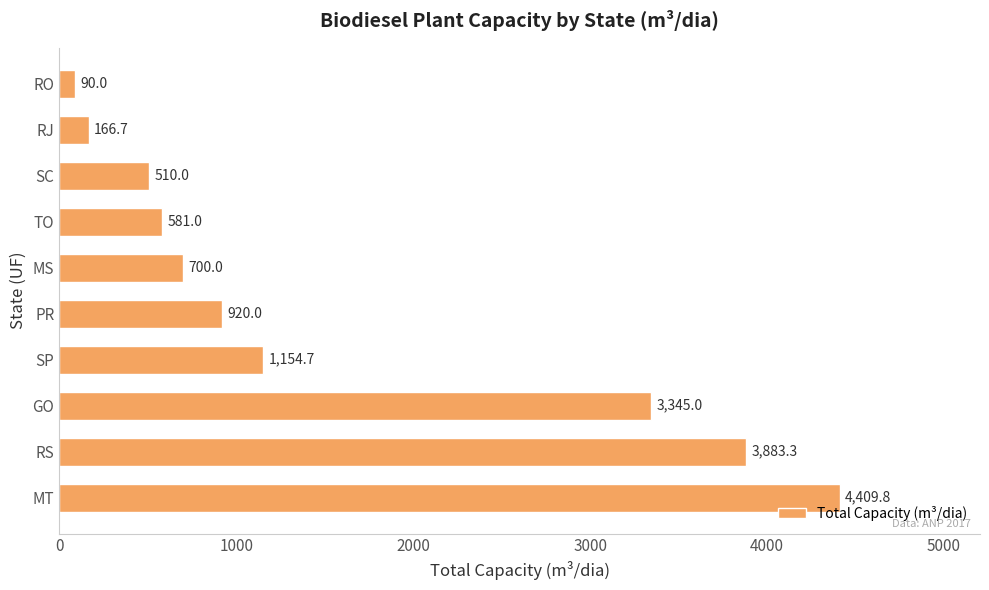

What is the ratio of the value at MT to the value at RS?

1.1